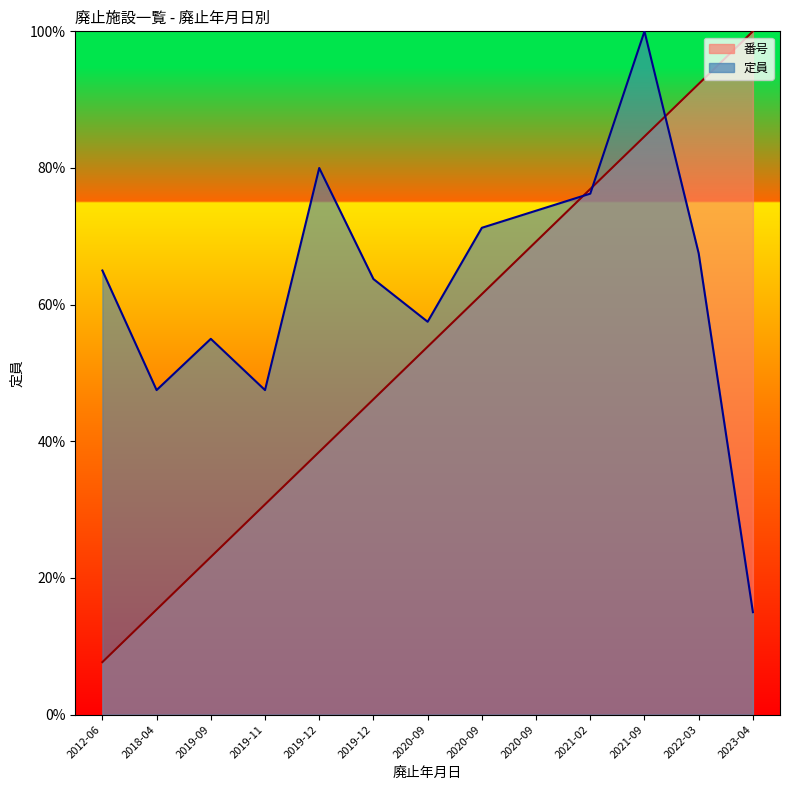

How many intersections are there between 番号 and 定員?

3